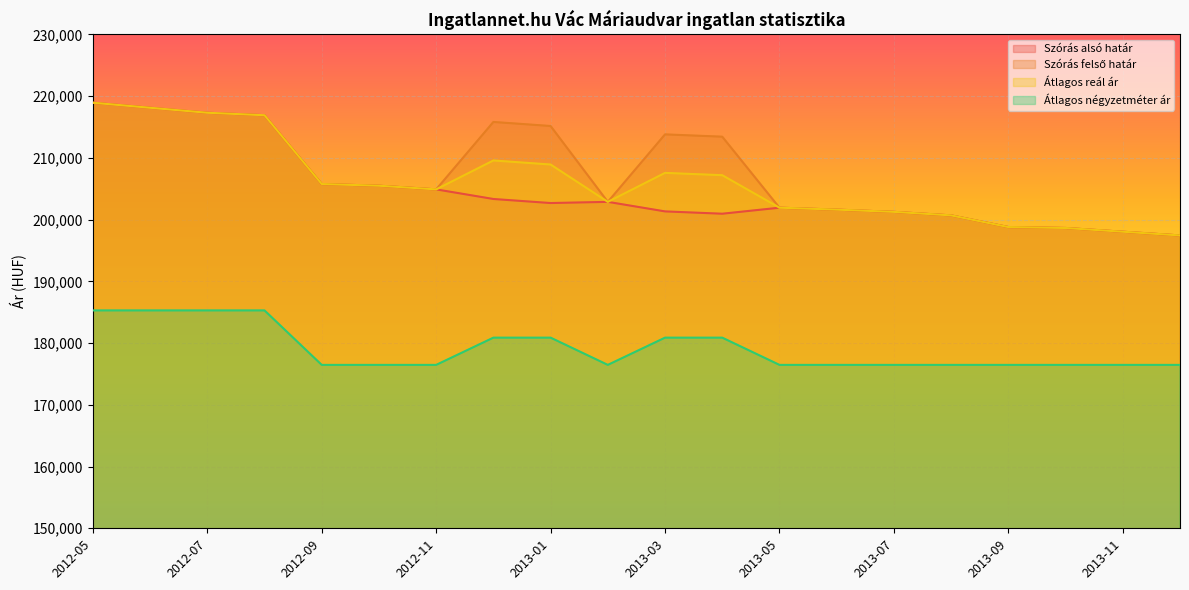

Rank the categories by Szórás alsó határ value from highest to lowest.

2012-05, 2012-06, 2012-07, 2012-08, 2012-09, 2012-10, 2012-11, 2012-12, 2013-02, 2013-01, 2013-05, 2013-06, 2013-03, 2013-07, 2013-04, 2013-08, 2013-09, 2013-10, 2013-11, 2013-12